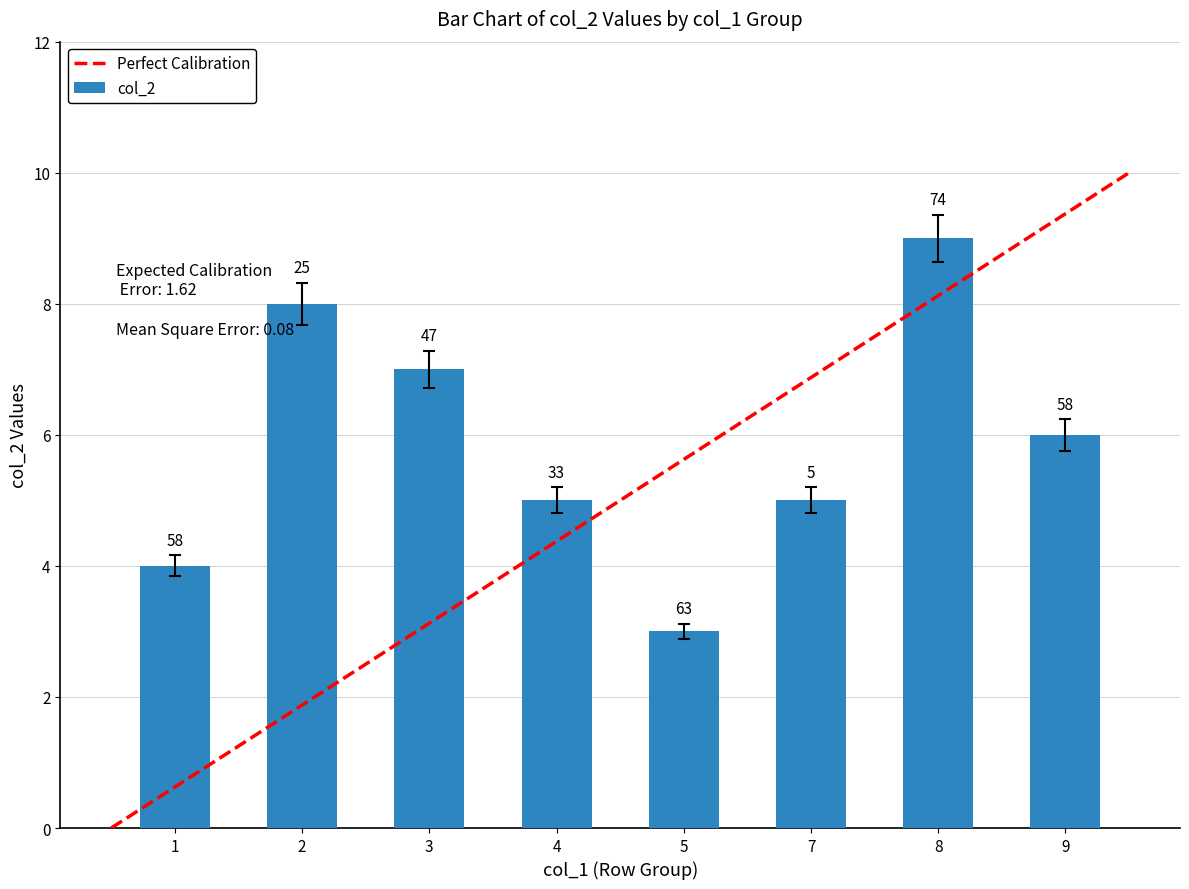

How many col_8 values are between 4 and 9?

6